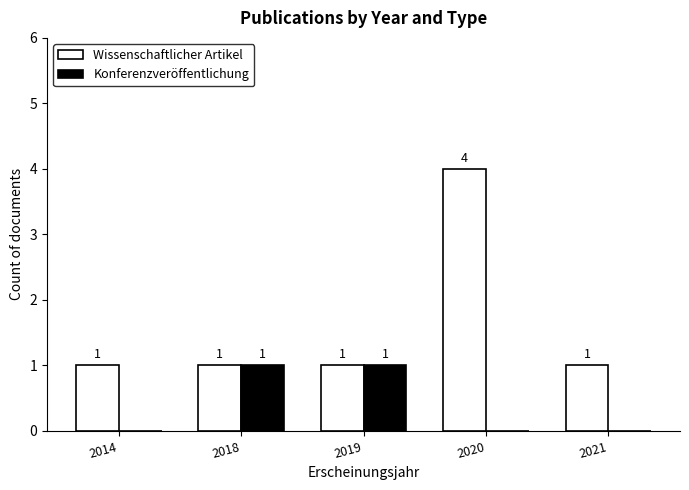

What is the highest value of the Wissenschaftlicher Artikel series?

4